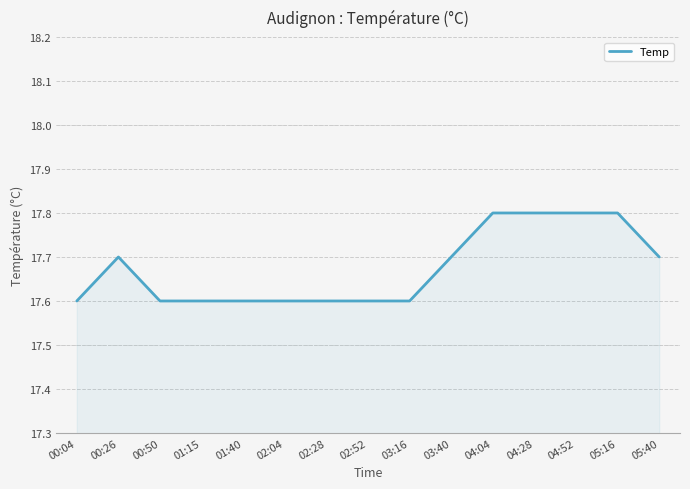

What position from the left is 00:50?

3